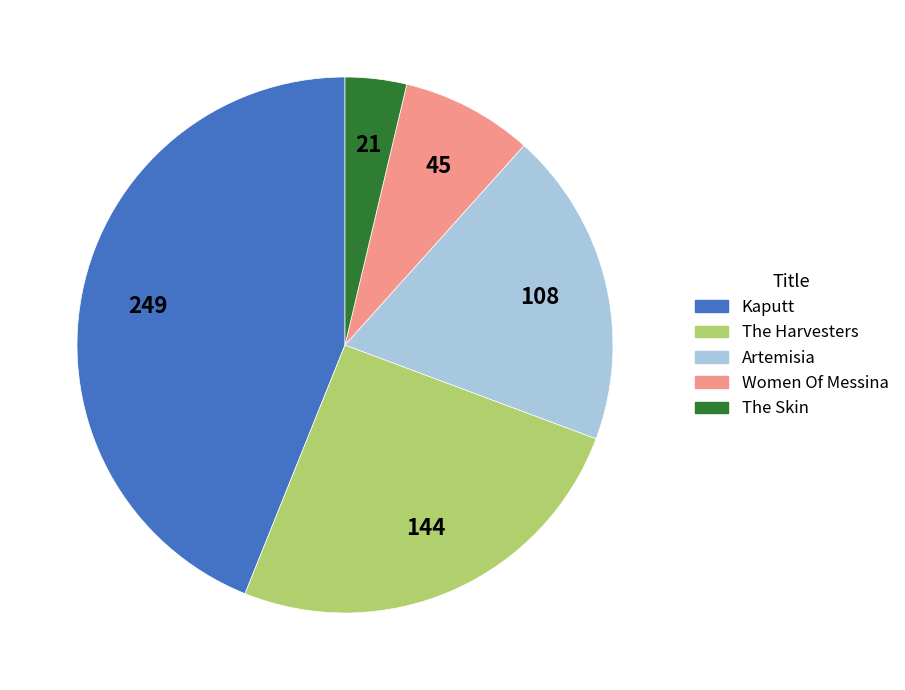

Which category has the biggest portion of the pie?

Kaputt